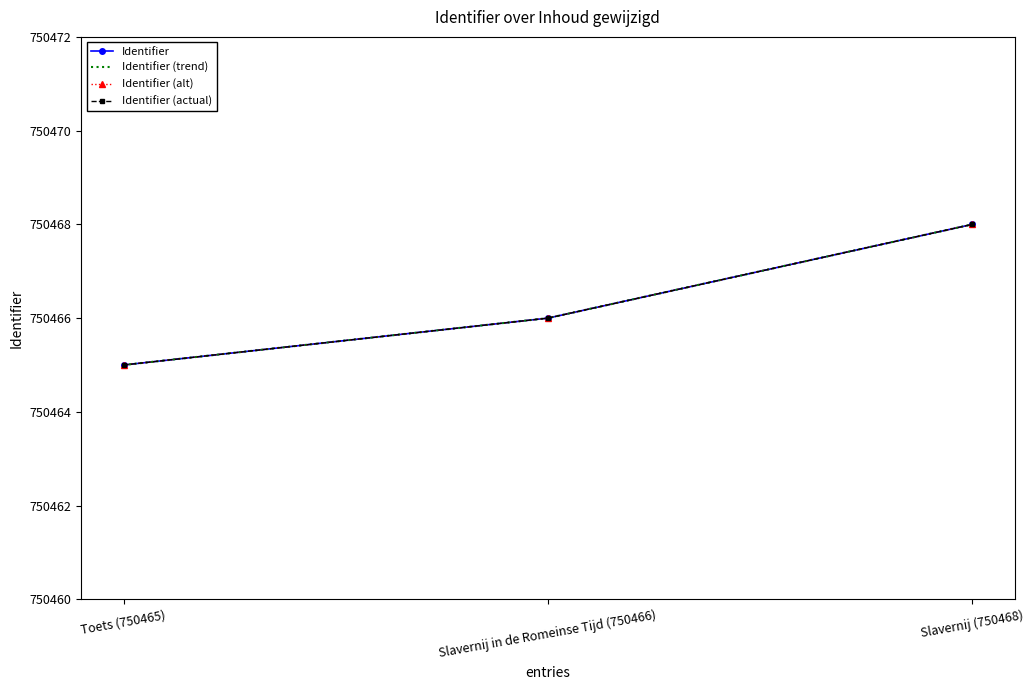

What is the difference between the maximum and minimum values in the Identifier series?

3